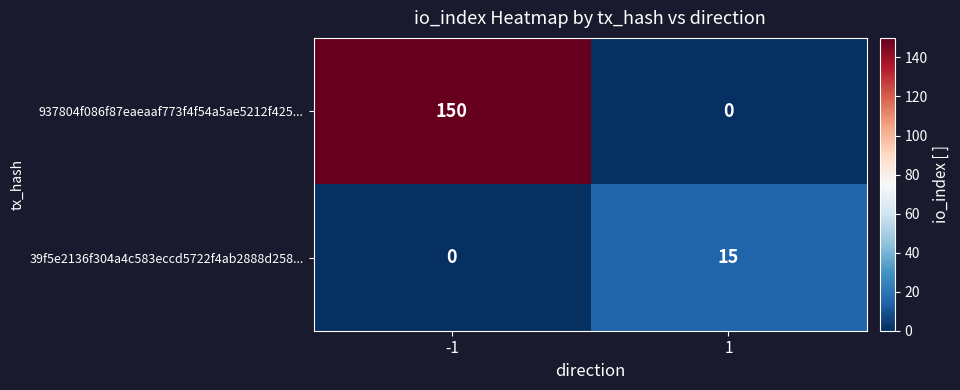

List the labels in order of 937804f086f87eaeaaf773f4f54a5ae5212f425... value, smallest first.

1, -1